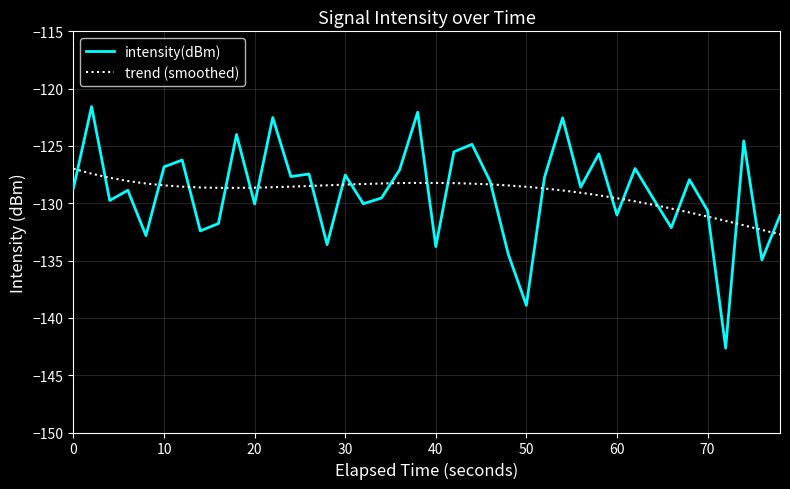

What is the greatest value displayed?

-121.6